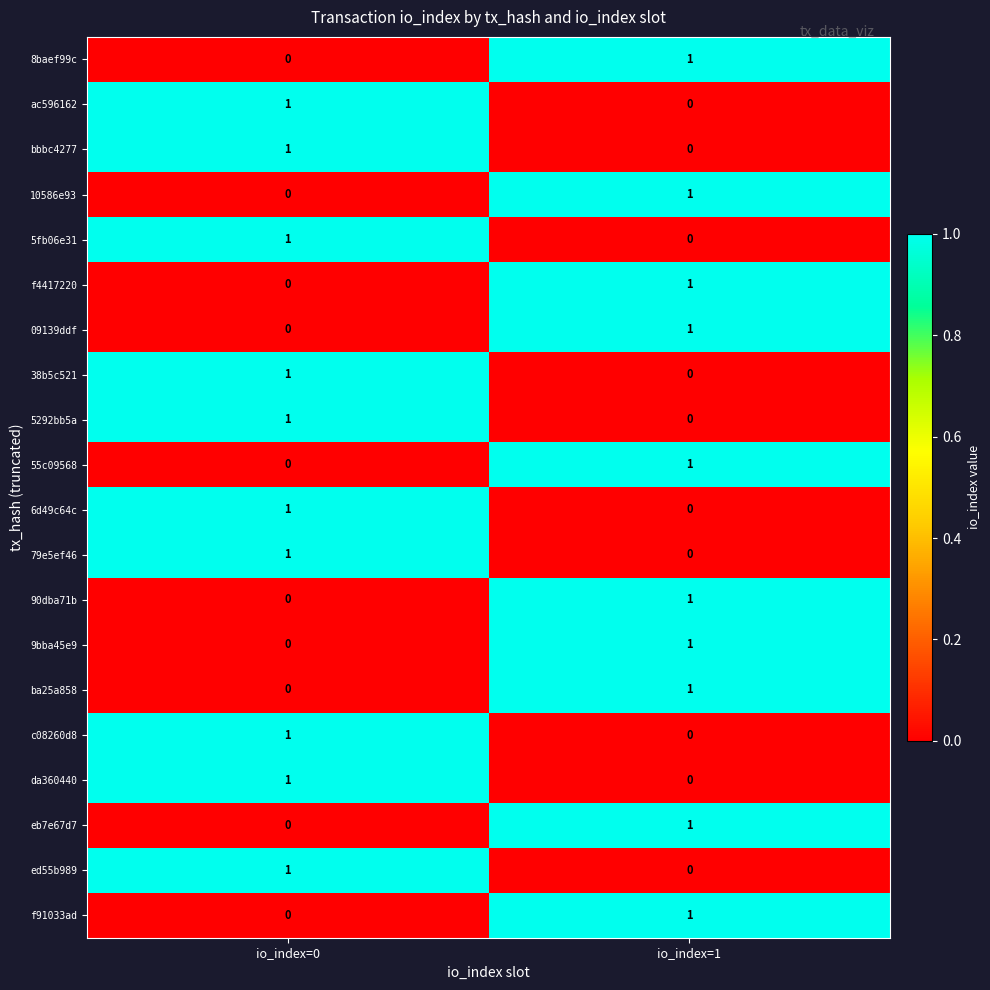

The value of da360440 at io_index=1 is 1. True or false?

False